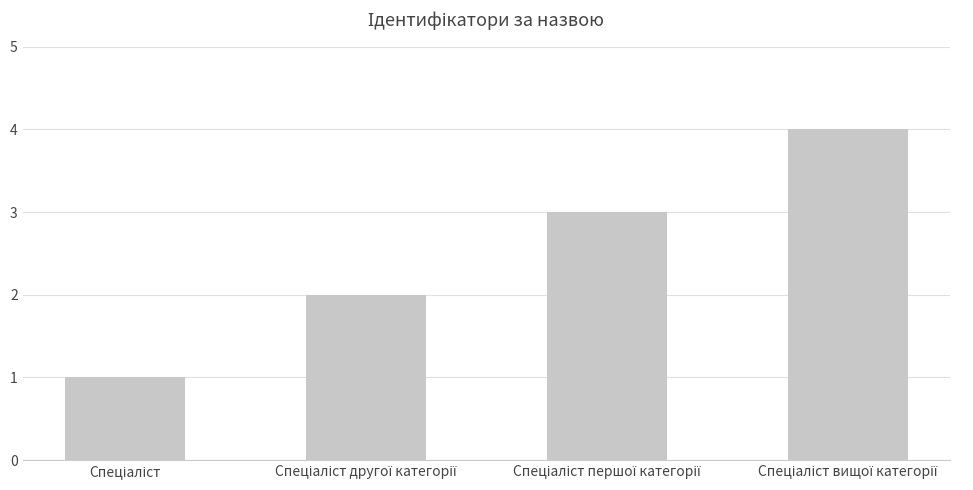

Count the number of data series in this chart.

1